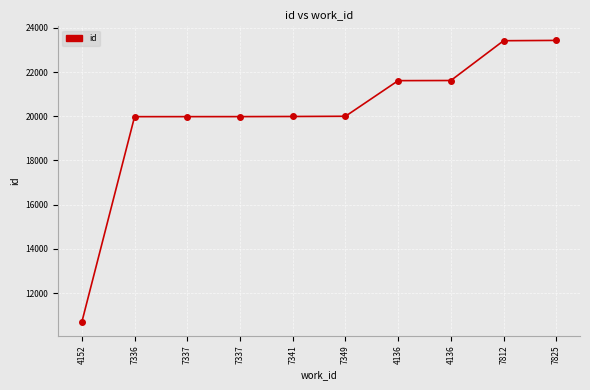

Reading left to right, extract all data points from this chart.

10695	19983	19984	19985	19991	20001	21613	21619	23420	23434